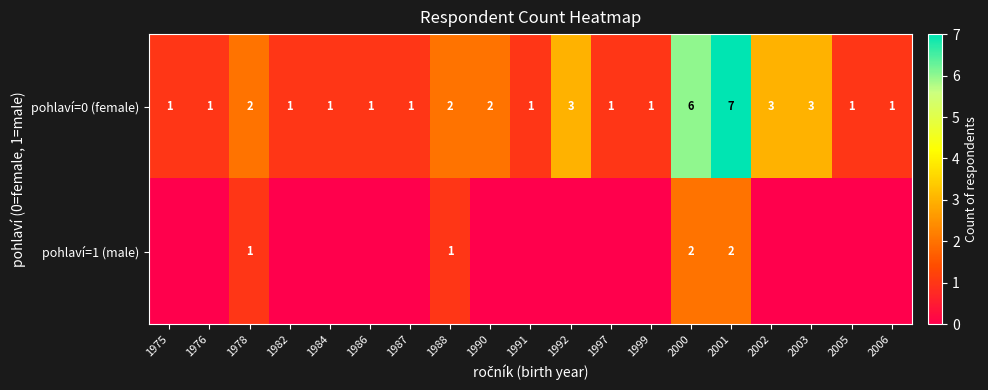

What is the greatest value displayed?

7